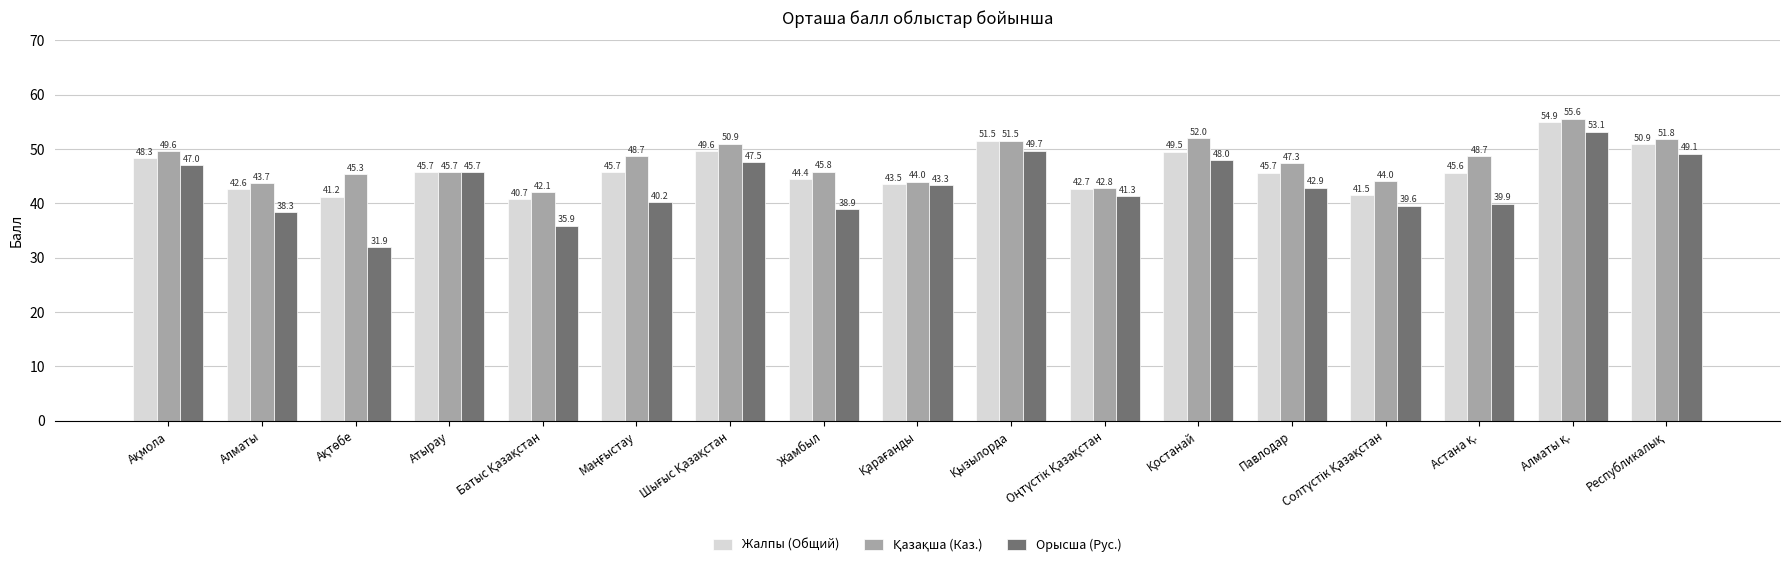

How many series are shown in this chart?

3